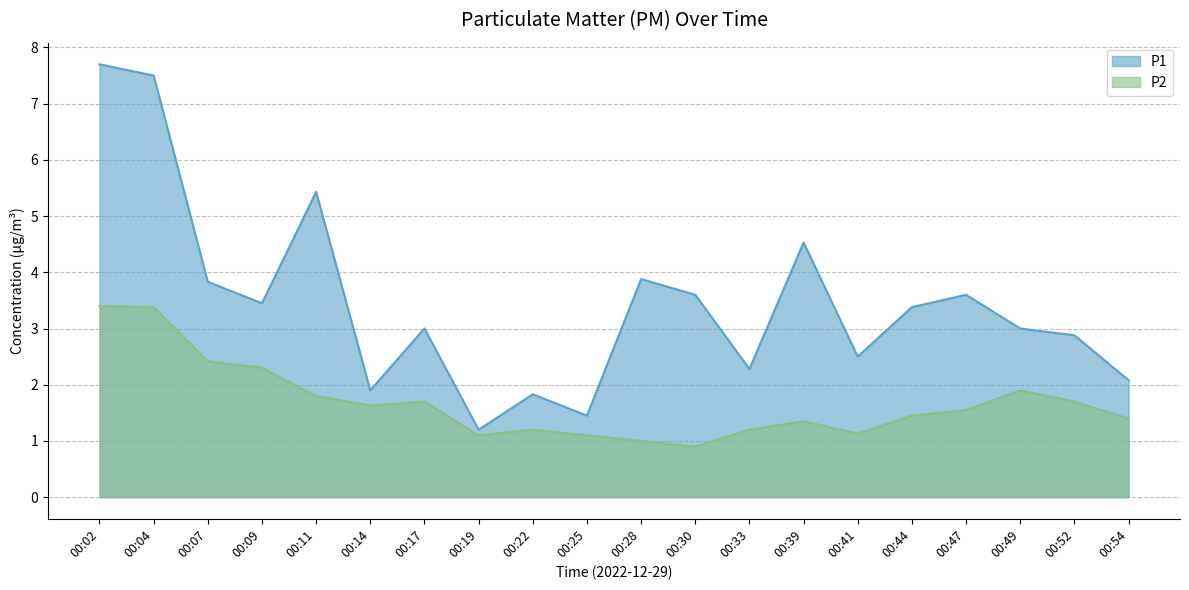

True or false: P1 and P2 intersect in this chart.

False